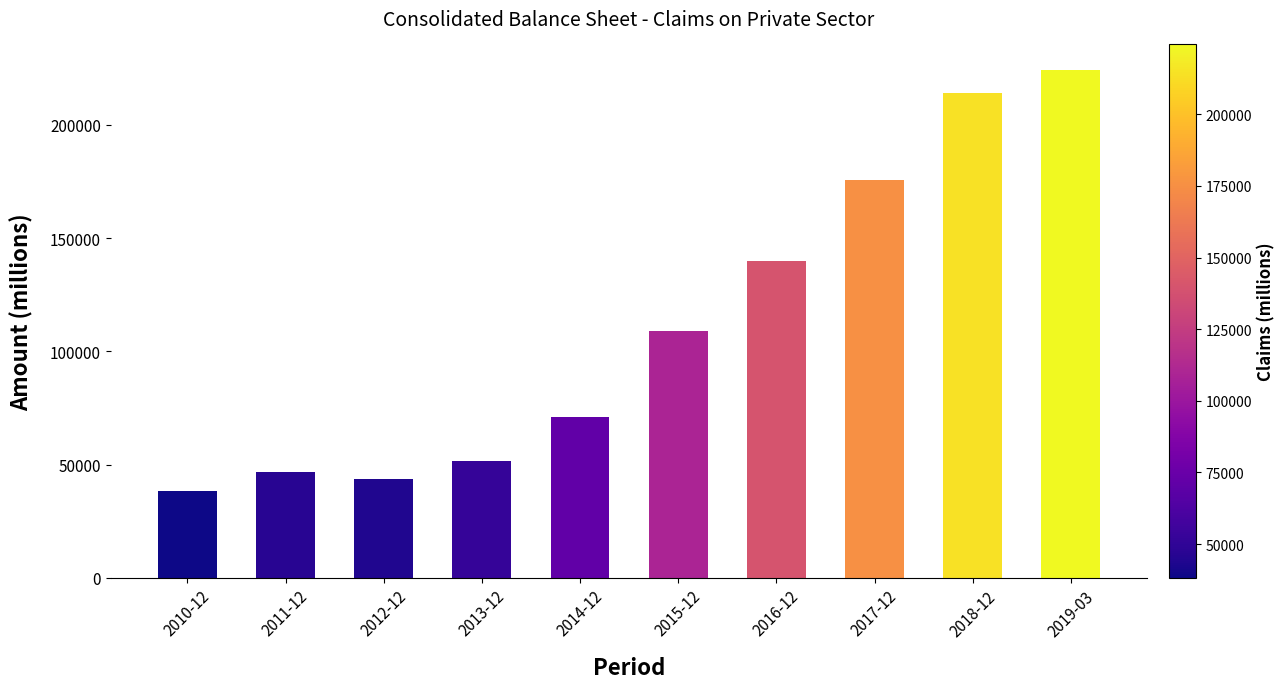

Which category has the highest value across all series?

2019-03